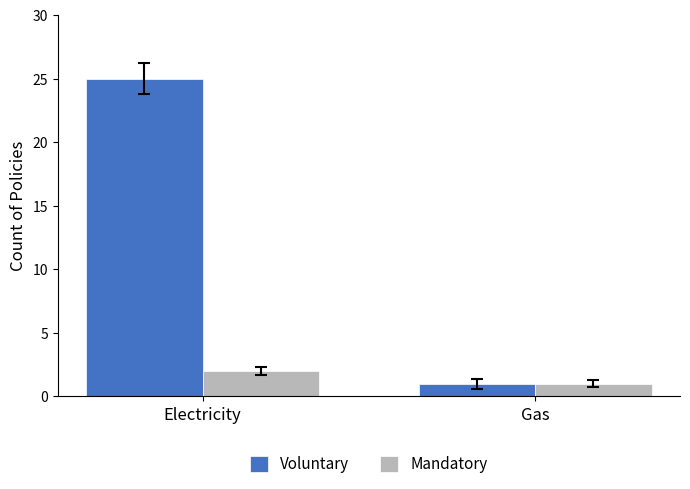

List the series in order of their peak value, lowest first.

Mandatory, Voluntary